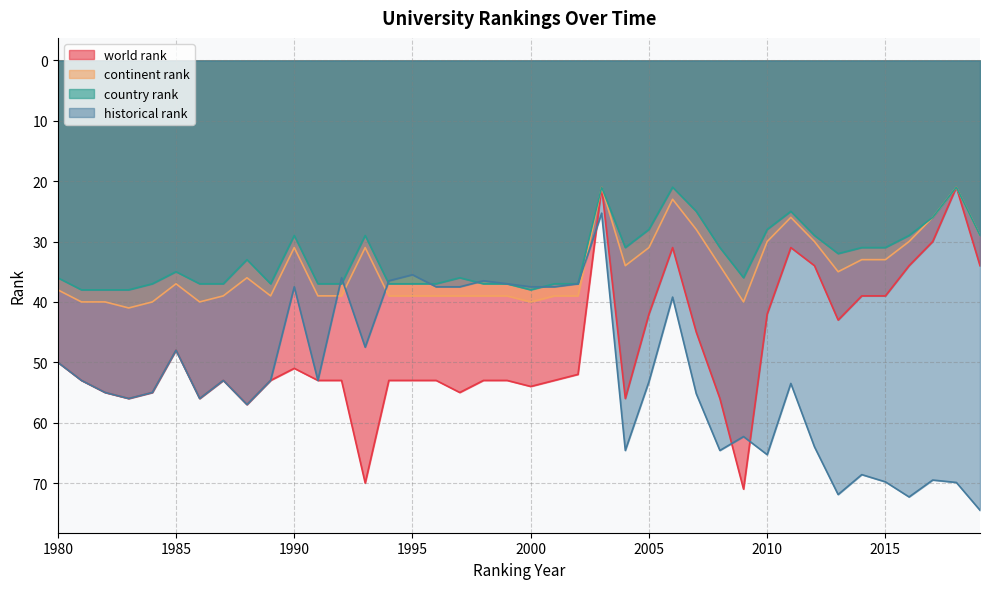

How many lines are shown in the chart?

4